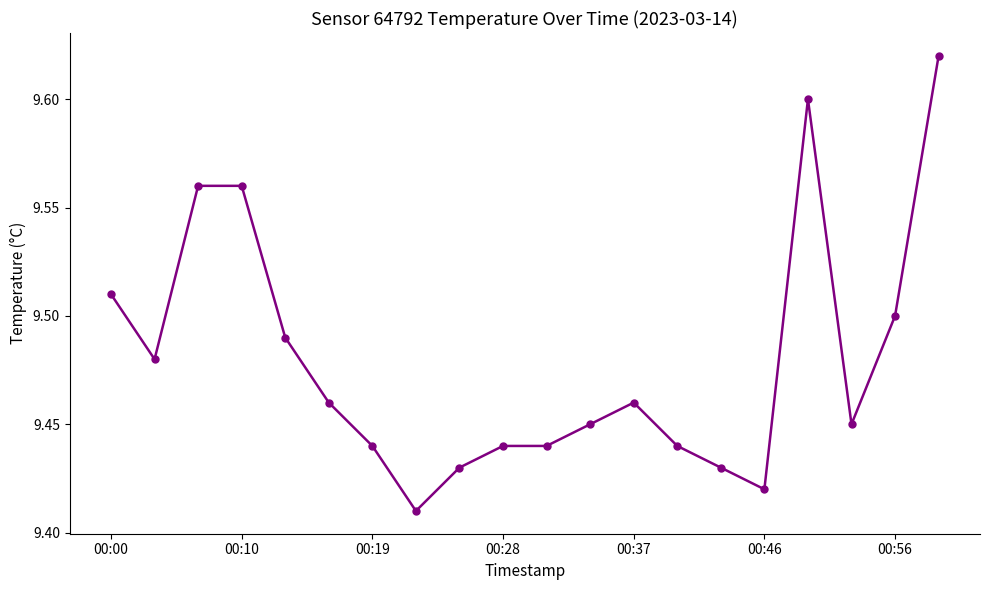

True or false: there are more than 1 points higher than both neighbors.

True